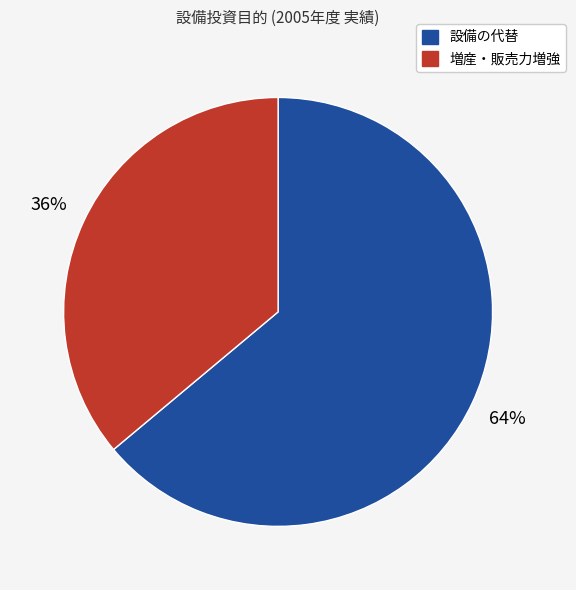

To the nearest percent, what is the average slice percentage?

50%